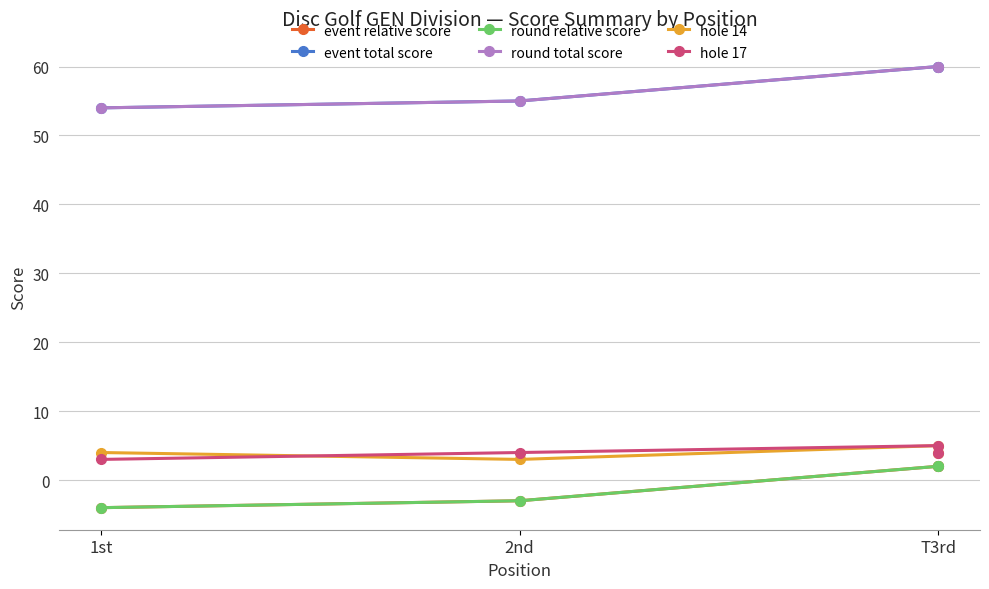

What is the difference between the round relative score values at T3rd and 1st?

6